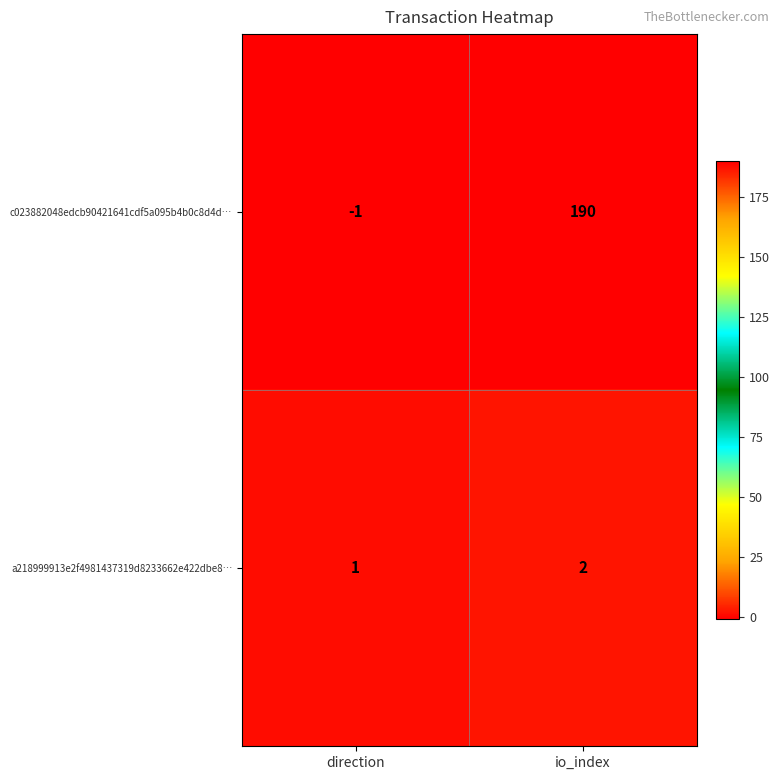

How many series are shown in this chart?

2